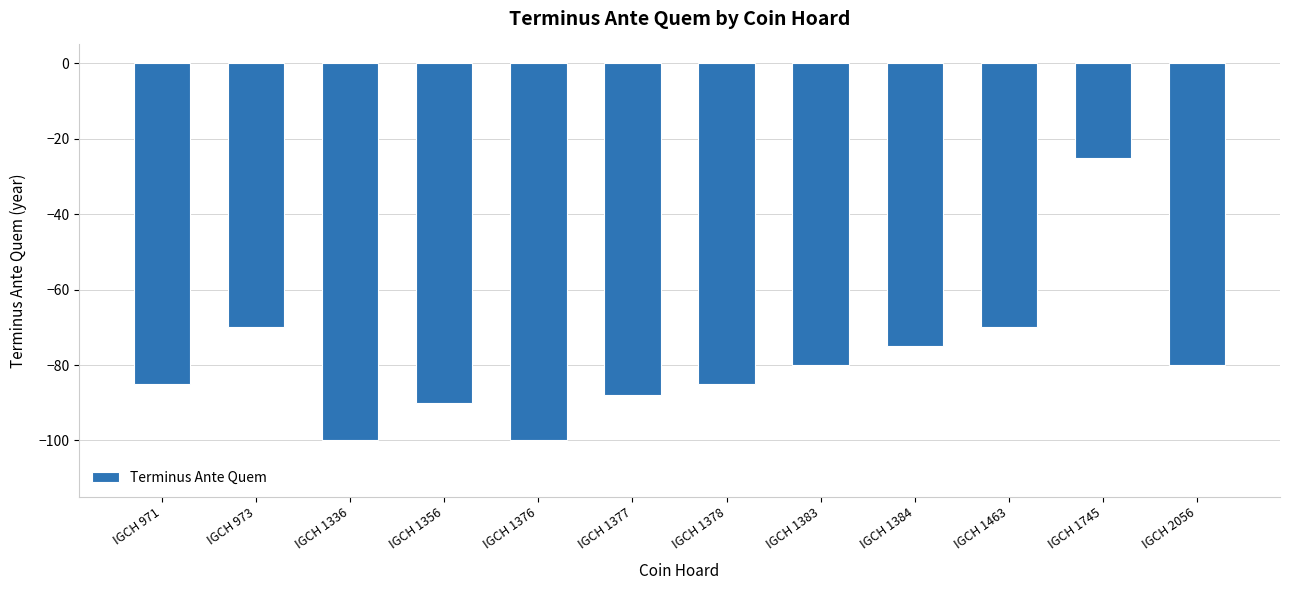

What is the difference between the maximum and minimum values?

75